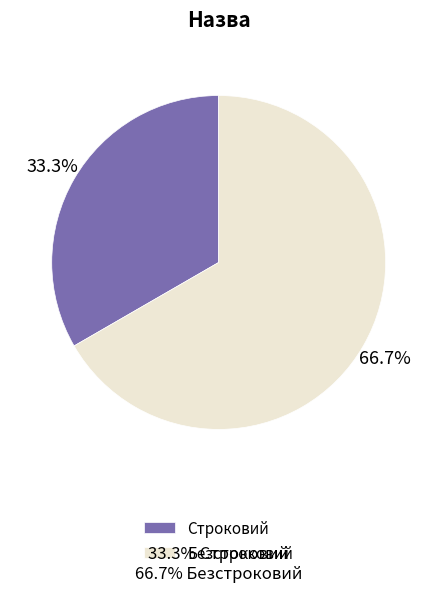

To the nearest percent, what is the difference between the largest and smallest slice percentages?

33%